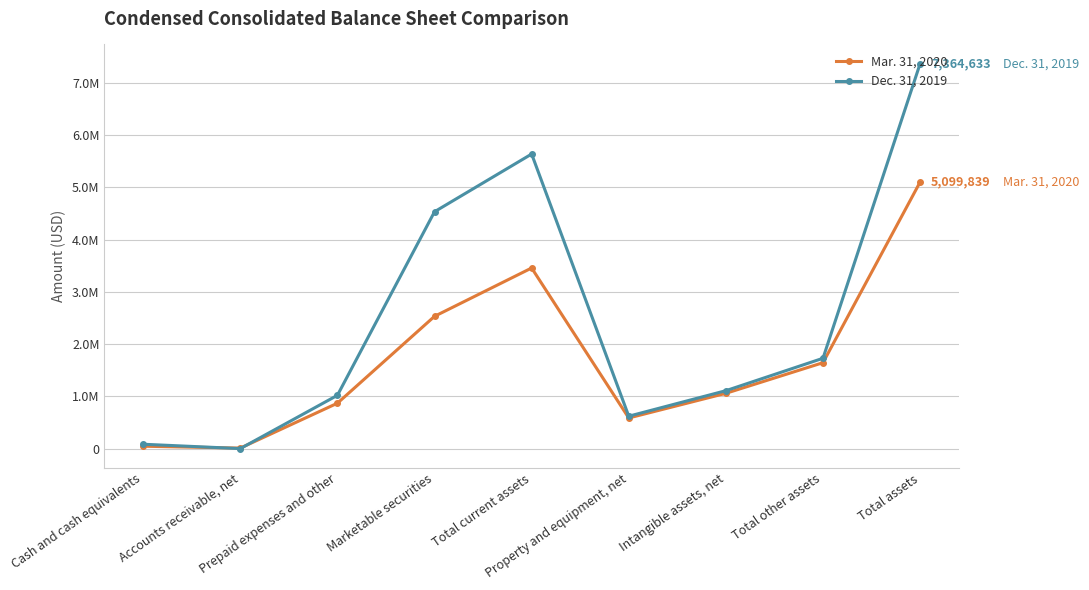

Which series has the largest total across all categories?

Dec. 31, 2019